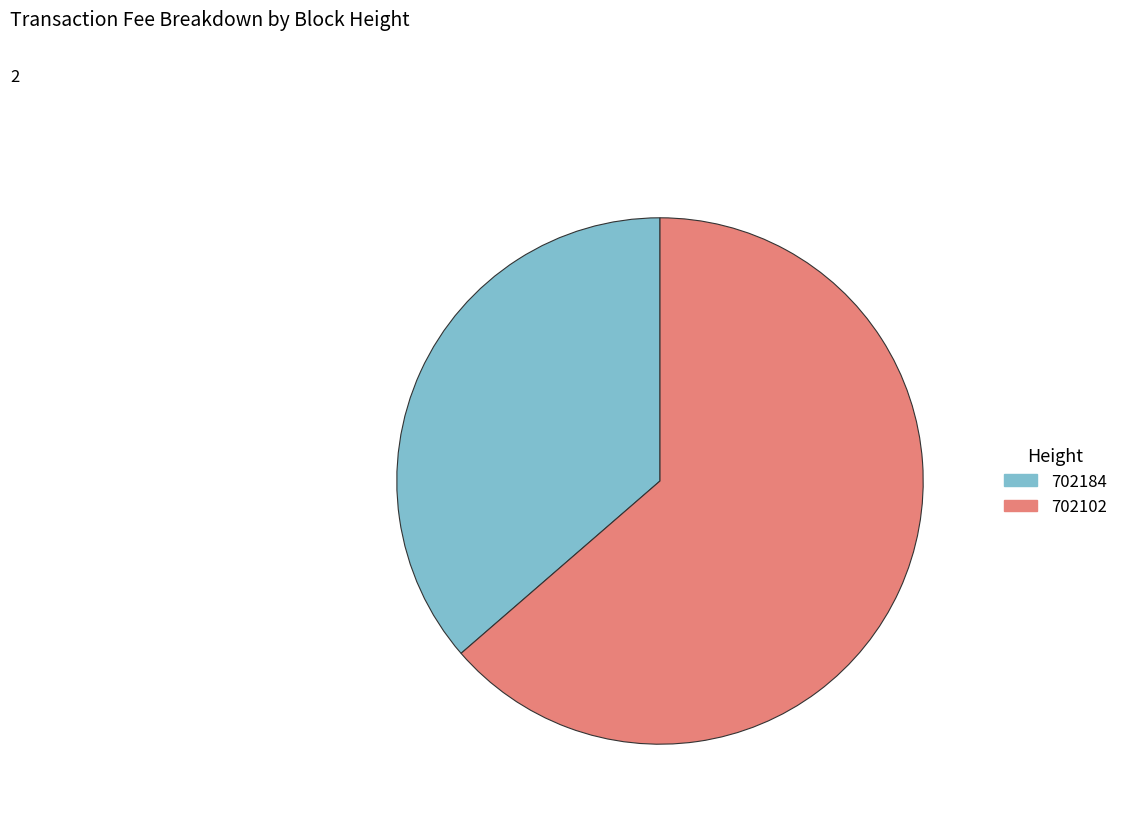

Do 702102 and 702184 together represent more than half of the pie?

Yes